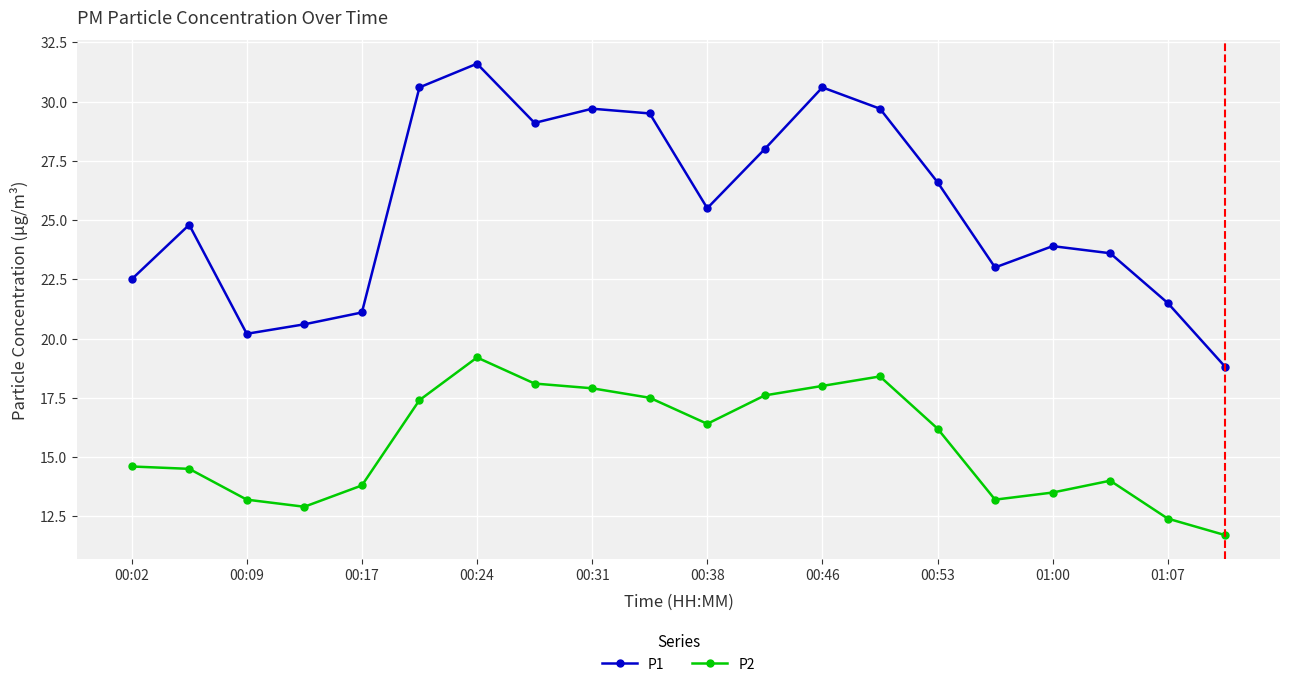

Rank the series by their maximum value, from highest to lowest.

P1, P2